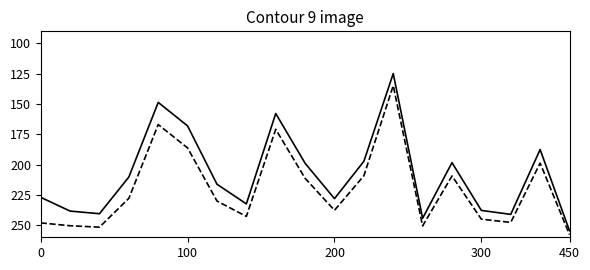

What is the minimum value shown in the chart?

124.9